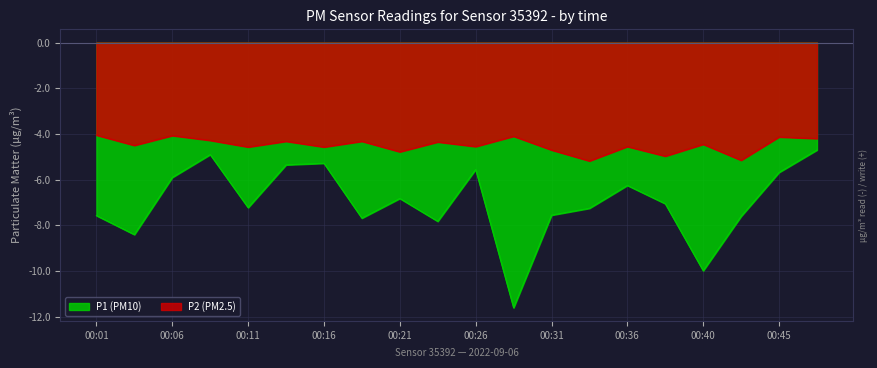

What is the value of the P1 point at the 17th from the left?

-10.0